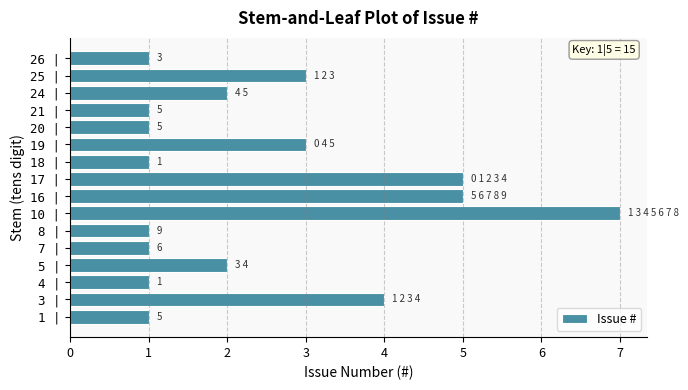

Reading bottom to top, extract all data points from this chart.

1	4	1	2	1	1	7	5	5	1	3	1	1	2	3	1